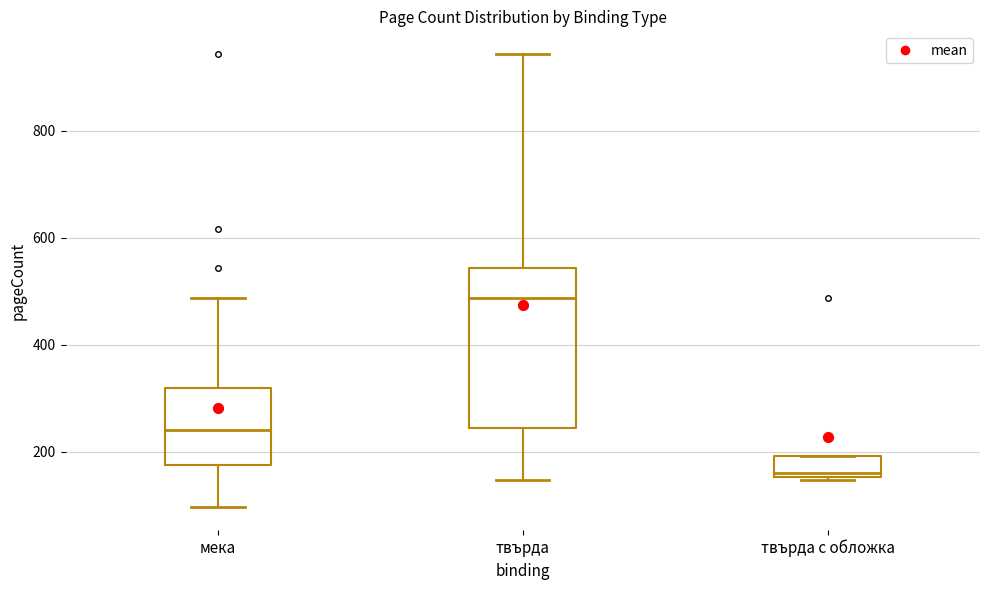

Which box's median line is the highest?

твърда